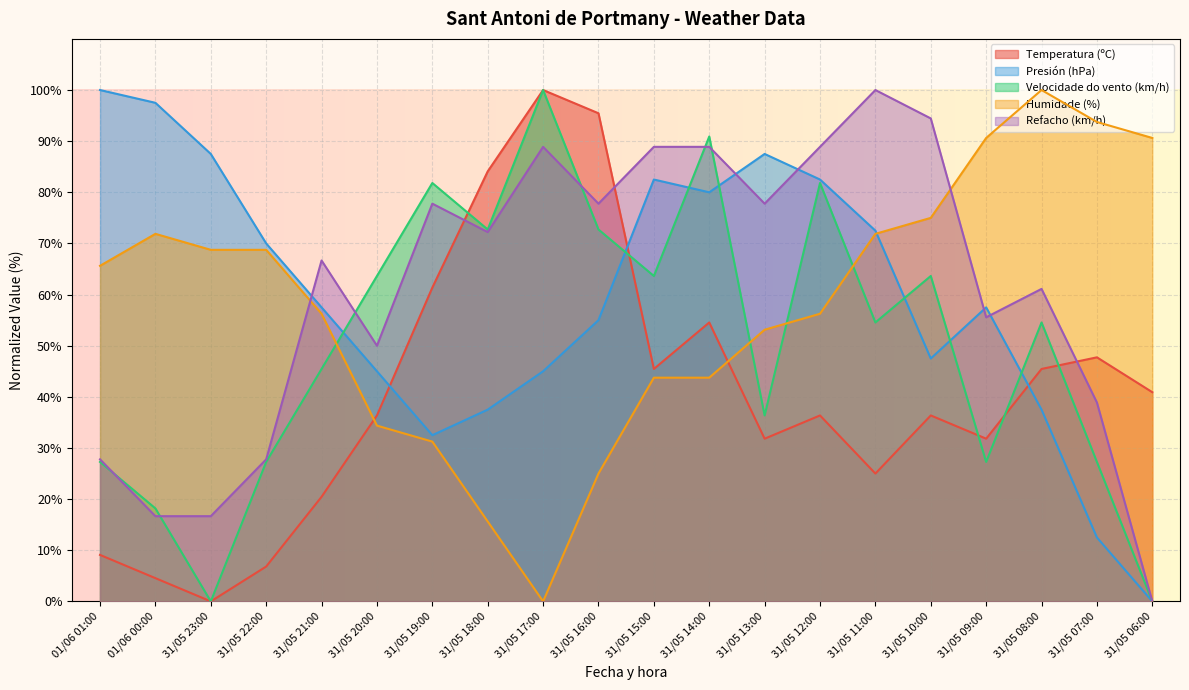

Reading left to right, extract all data points from this chart.

Temperatura (ºC): 9.1	4.5	0.0	6.8	20.5	36.4	61.4	84.1	100.0	95.5	45.5	54.5	31.8	36.4	25.0	36.4	31.8	45.5	47.7	40.9
Presión (hPa): 100.0	97.5	87.5	70.0	57.5	45.0	32.5	37.5	45.0	55.0	82.5	80.0	87.5	82.5	72.5	47.5	57.5	37.5	12.5	0.0
Velocidade do vento (km/h): 27.3	18.2	0.0	27.3	45.5	63.6	81.8	72.7	100.0	72.7	63.6	90.9	36.4	81.8	54.5	63.6	27.3	54.5	27.3	0.0
Humidade (%): 65.6	71.9	68.8	68.8	56.2	34.4	31.2	15.6	0.0	25.0	43.8	43.8	53.1	56.2	71.9	75.0	90.6	100.0	93.8	90.6
Refacho (km/h): 27.8	16.7	16.7	27.8	66.7	50.0	77.8	72.2	88.9	77.8	88.9	88.9	77.8	88.9	100.0	94.4	55.6	61.1	38.9	0.0